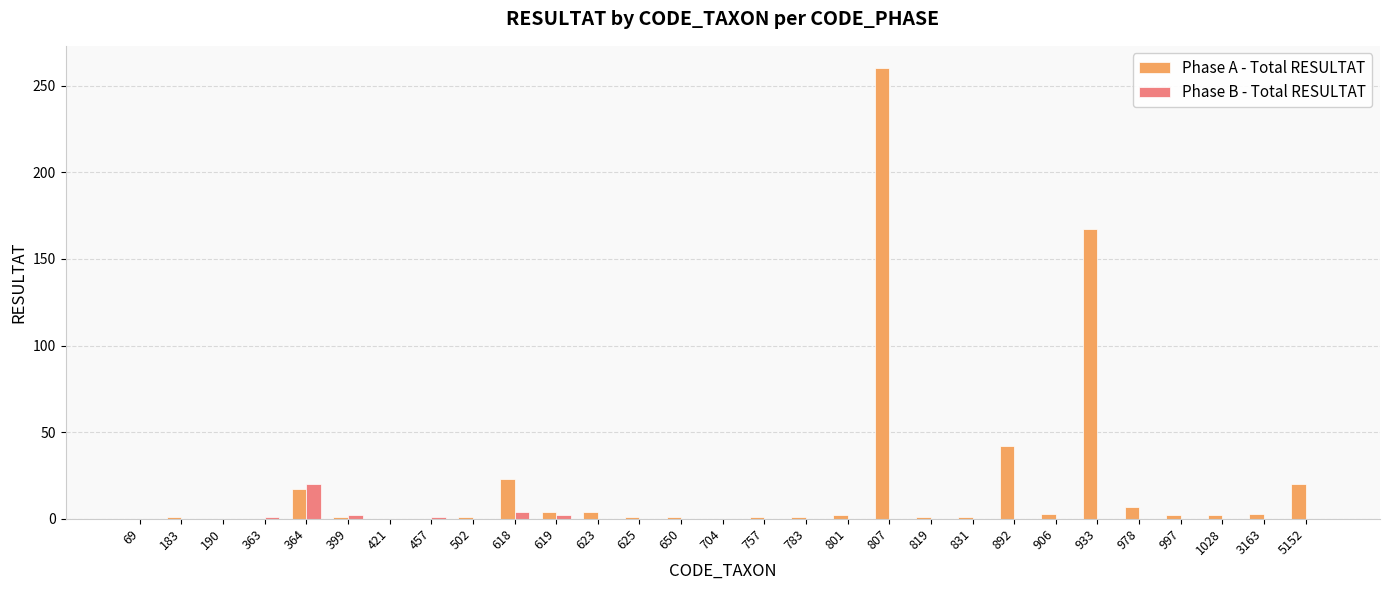

Which series has the largest range (max minus min)?

Phase A - Total RESULTAT